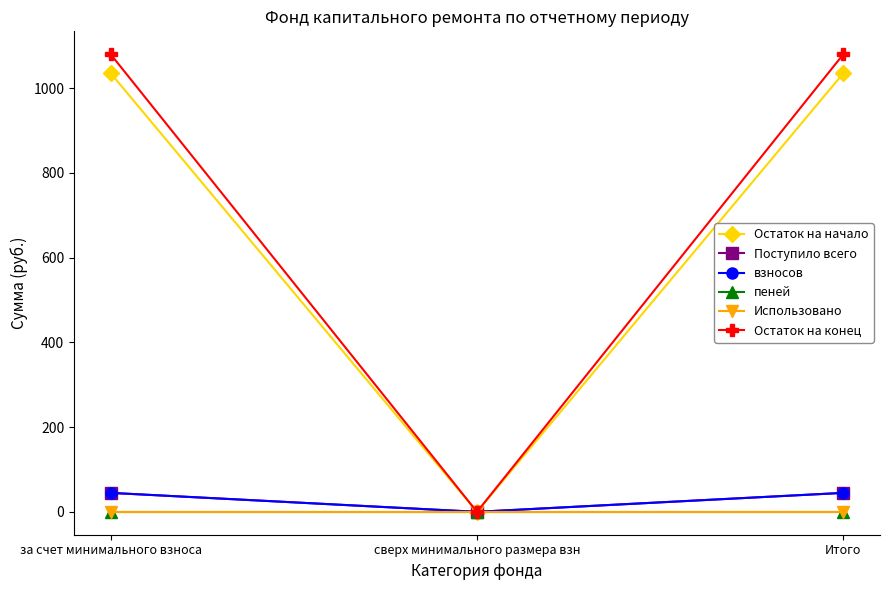

Does the chart have visible grid lines?

No